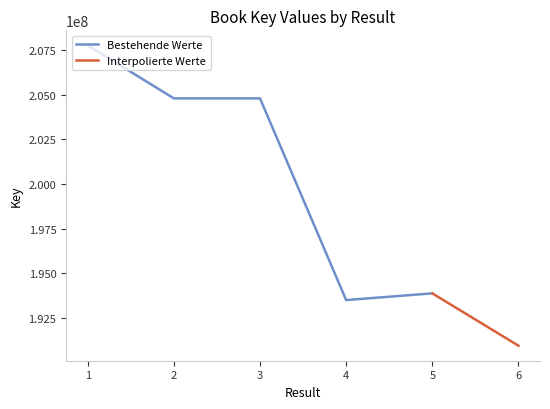

Rank the categories by value from highest to lowest.

1, 3, 2, 5, 4, 6